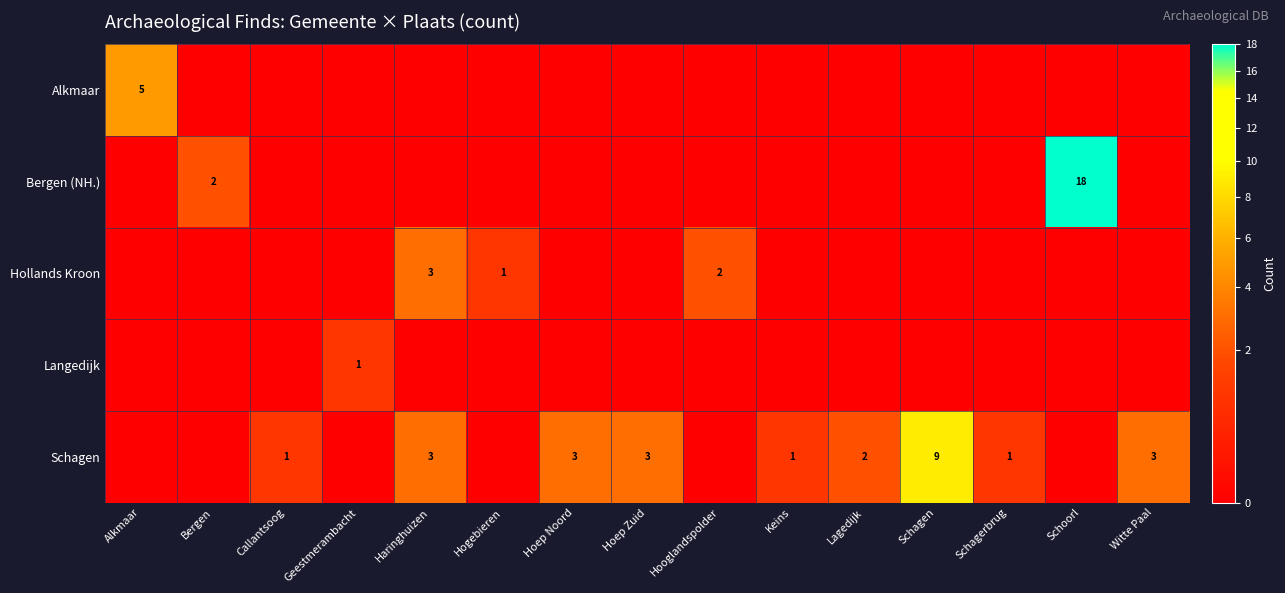

Rank the series by their maximum value, from lowest to highest.

Langedijk, Hollands Kroon, Alkmaar, Schagen, Bergen (NH.)